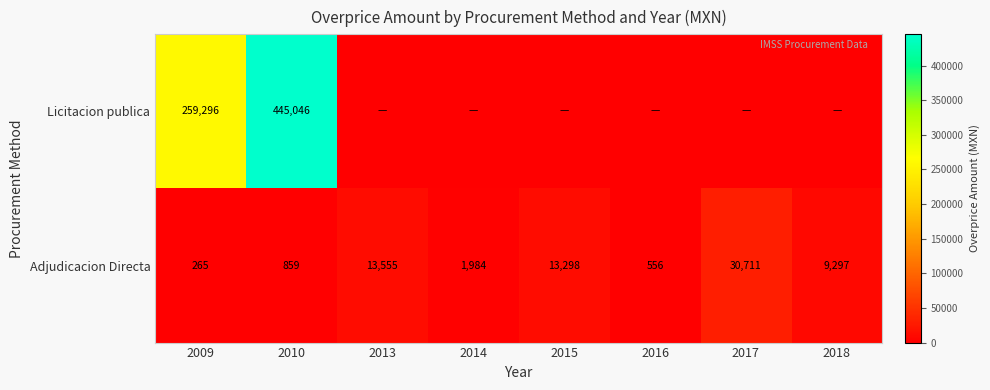

What is the total value across all series at 2010?

445905